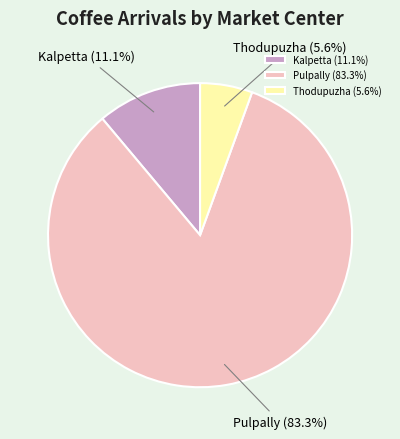

To the nearest percent, what is the difference between the Pulpally and Thodupuzha slice percentages?

78%